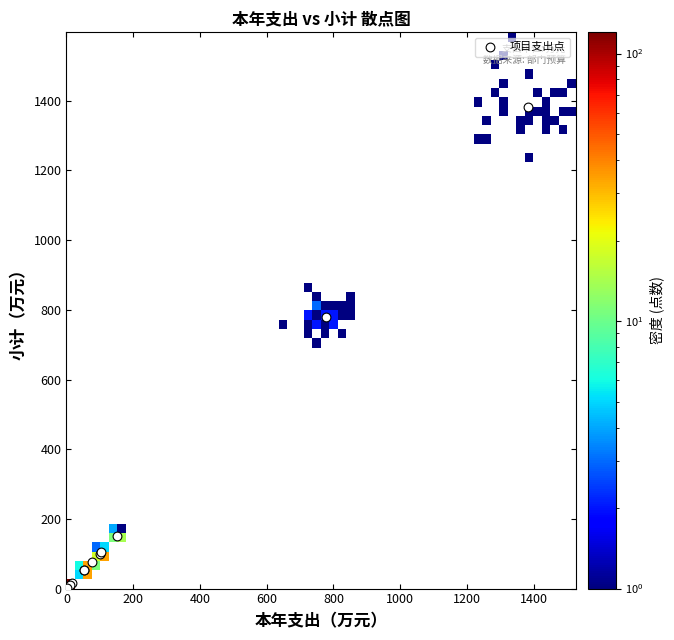

What Y value in the scatter plot is closest to 692?

778.9